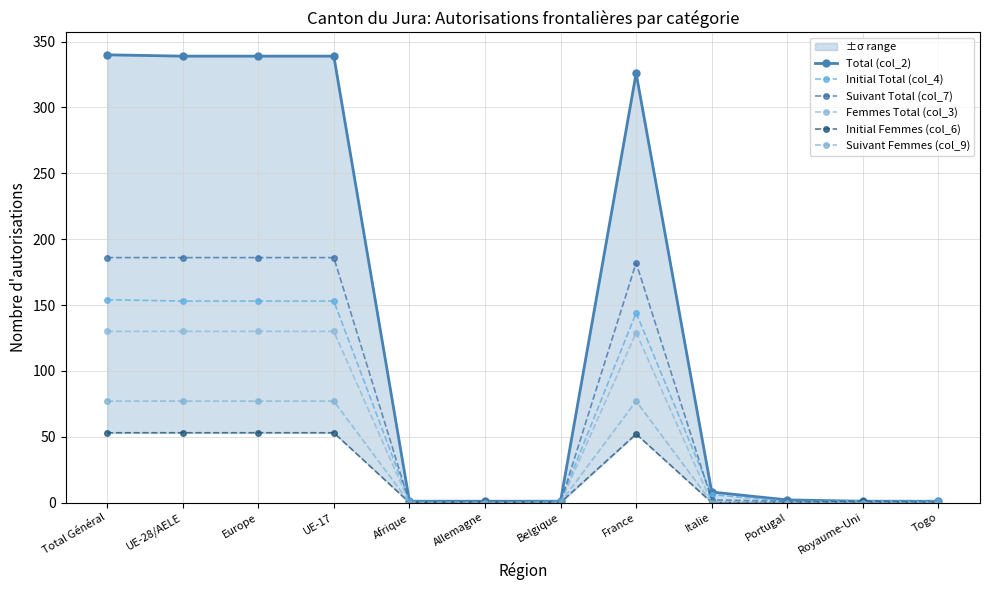

Which series has the largest range (max minus min)?

Total (col_2)